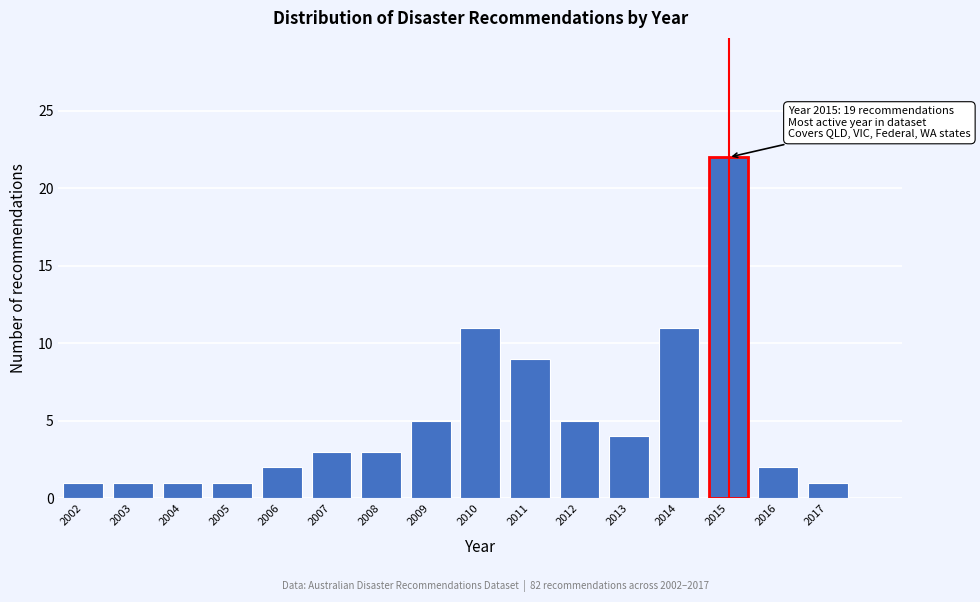

Reading left to right, what are all the values shown in this chart?

2002=1	2003=1	2004=1	2005=1	2006=2	2007=3	2008=3	2009=5	2010=11	2011=9	2012=5	2013=4	2014=11	2015=22	2016=2	2017=1